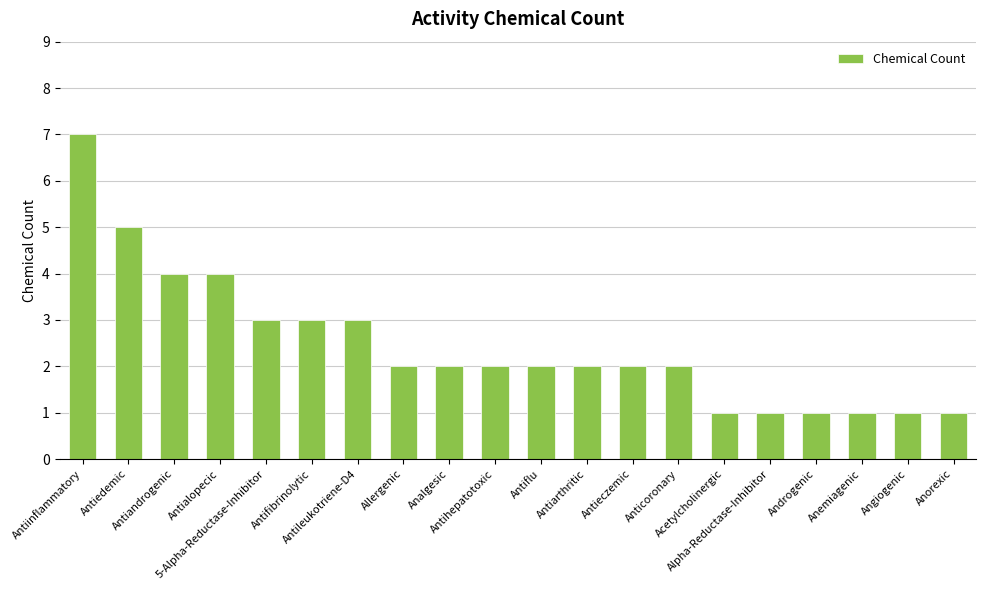

What is the approximate value at Antiandrogenic?

4